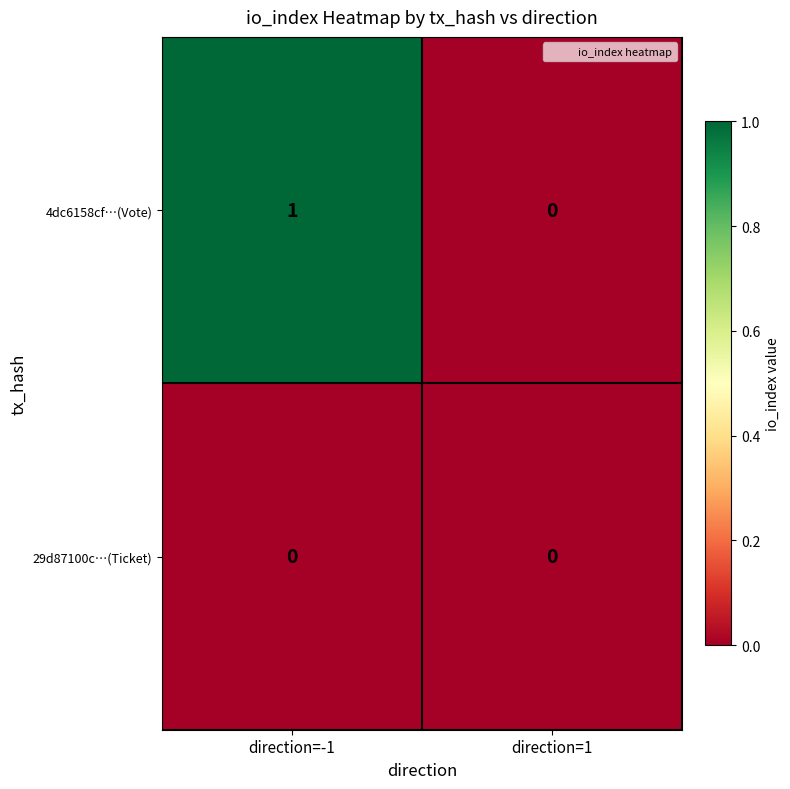

Between direction=-1 and direction=1, which series saw the biggest shift?

4dc6158cf…(Vote)